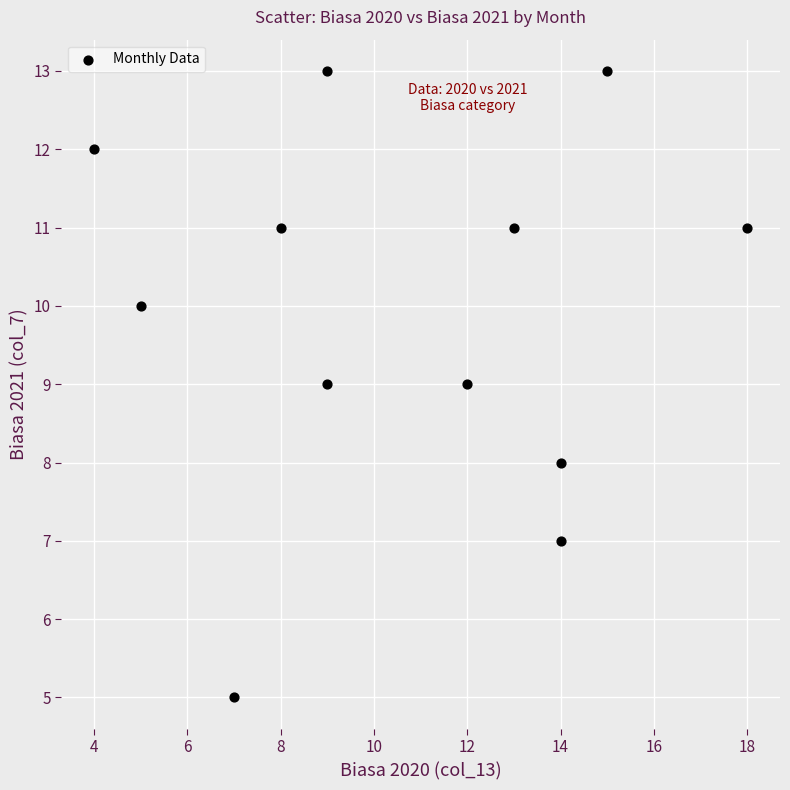

What is the range of Y values (max minus min)?

8